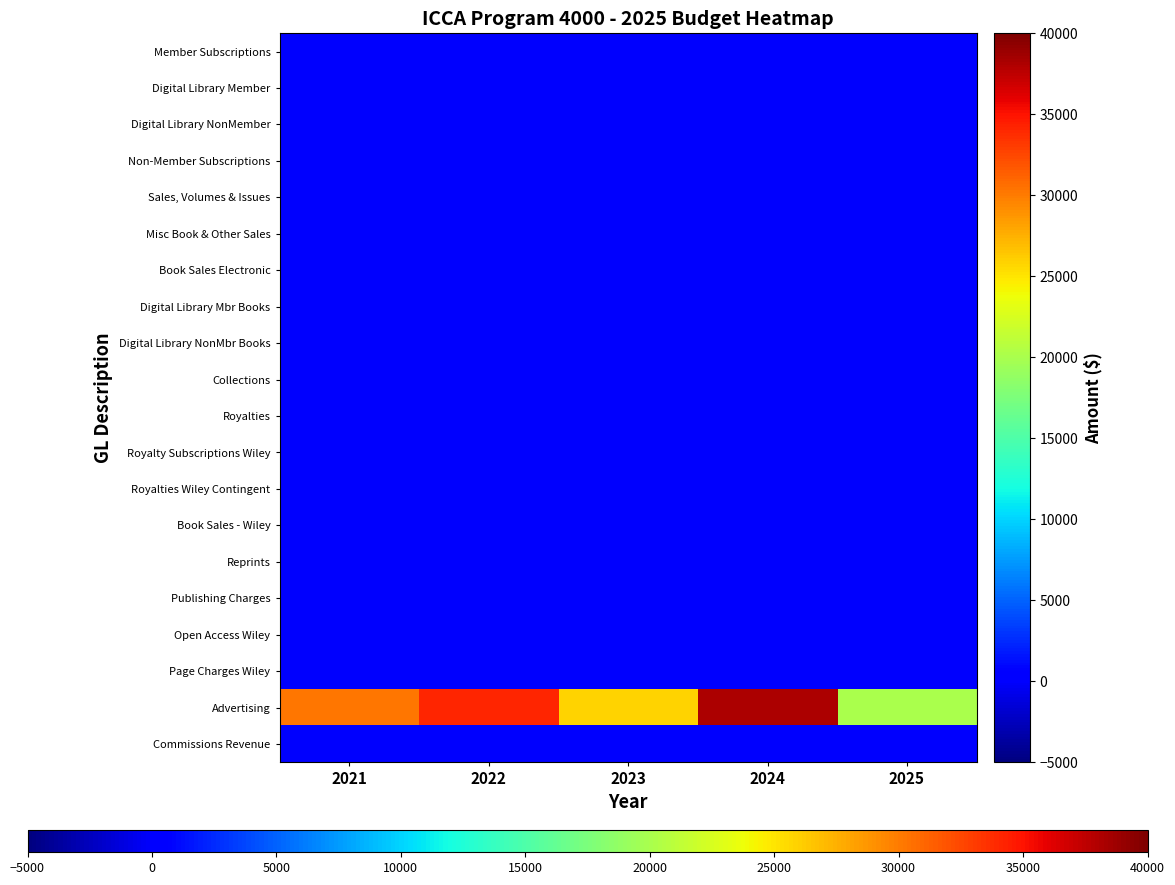

What is the greatest value displayed?

38114.0